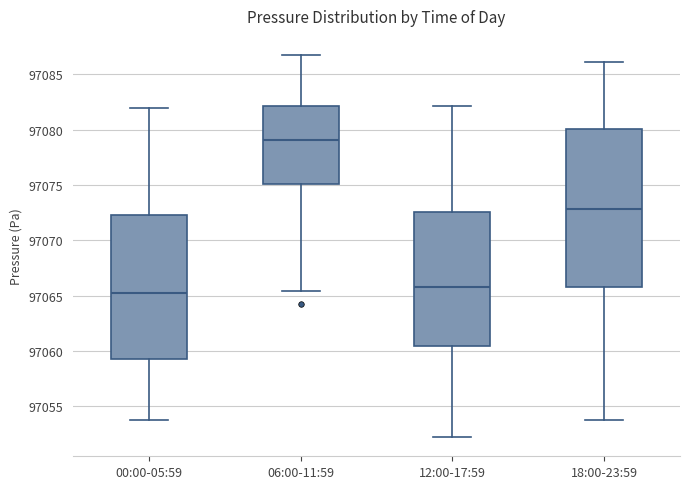

Where is the upper edge of the box for 18:00-23:59 on the y-axis? The values are not printed on the chart, so give them approximately, as read against the axis.

97080.0